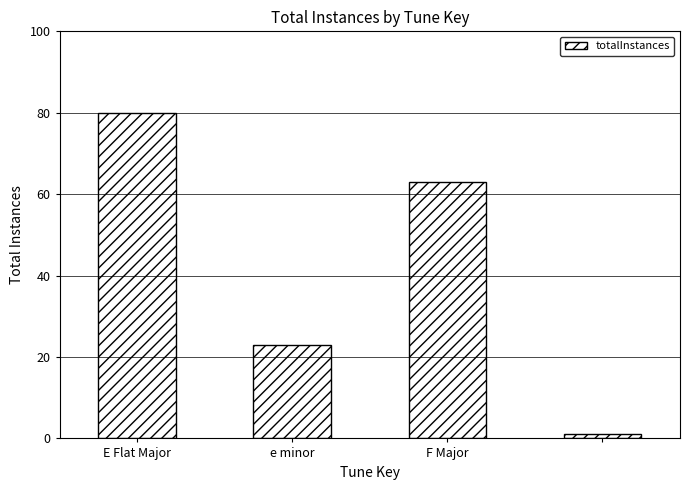

What is the average value?

42